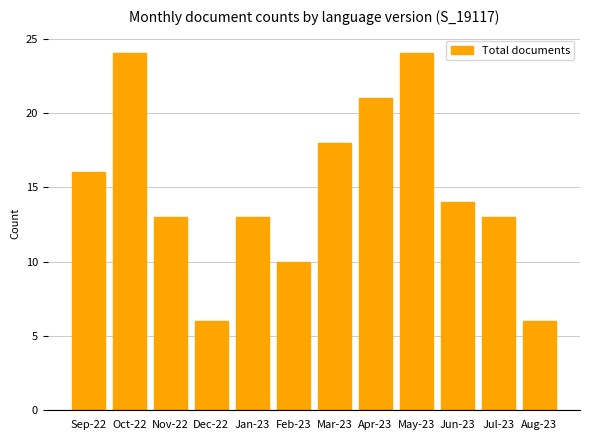

Reading right to left, extract all data points from this chart.

Aug-23=6	Jul-23=13	Jun-23=14	May-23=24	Apr-23=21	Mar-23=18	Feb-23=10	Jan-23=13	Dec-22=6	Nov-22=13	Oct-22=24	Sep-22=16